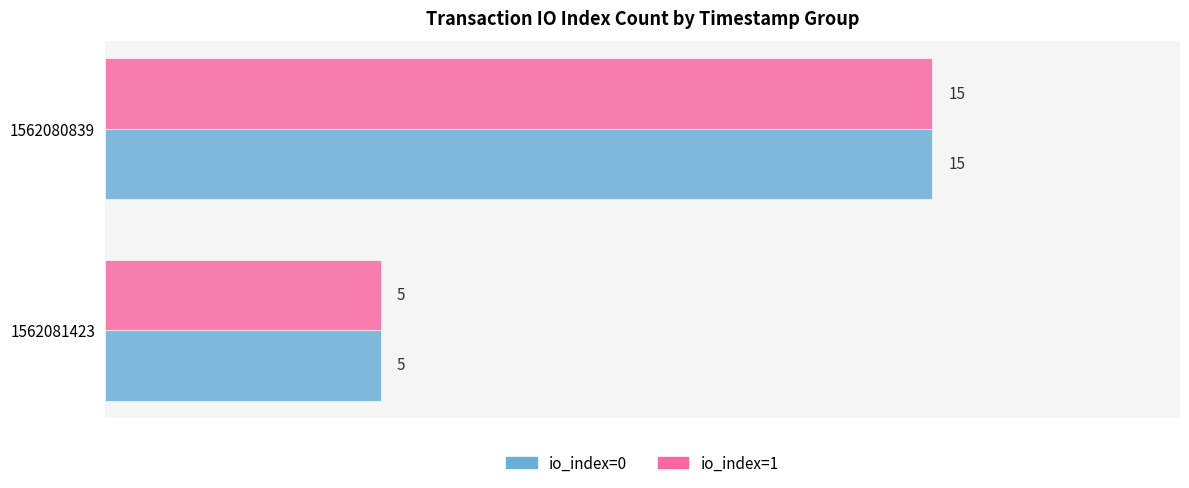

What is the sum of the io_index=1 values at 1562081423 and 1562080839?

20